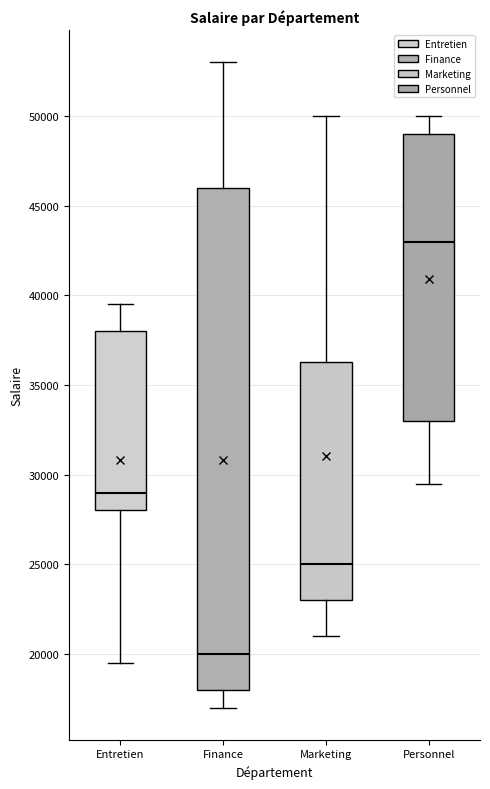

Which box has the highest median line?

Personnel